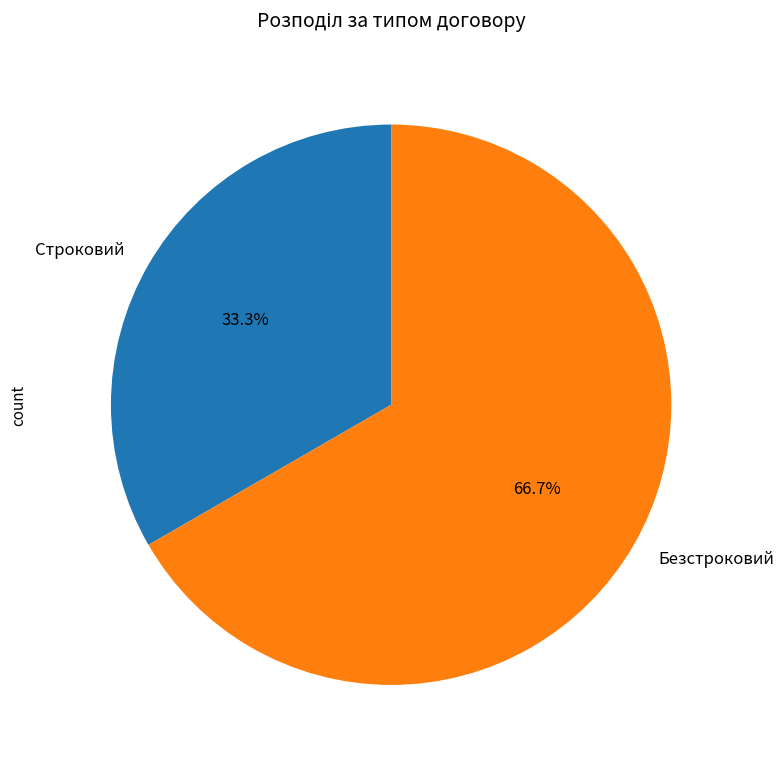

Is there a majority slice in this chart?

Yes